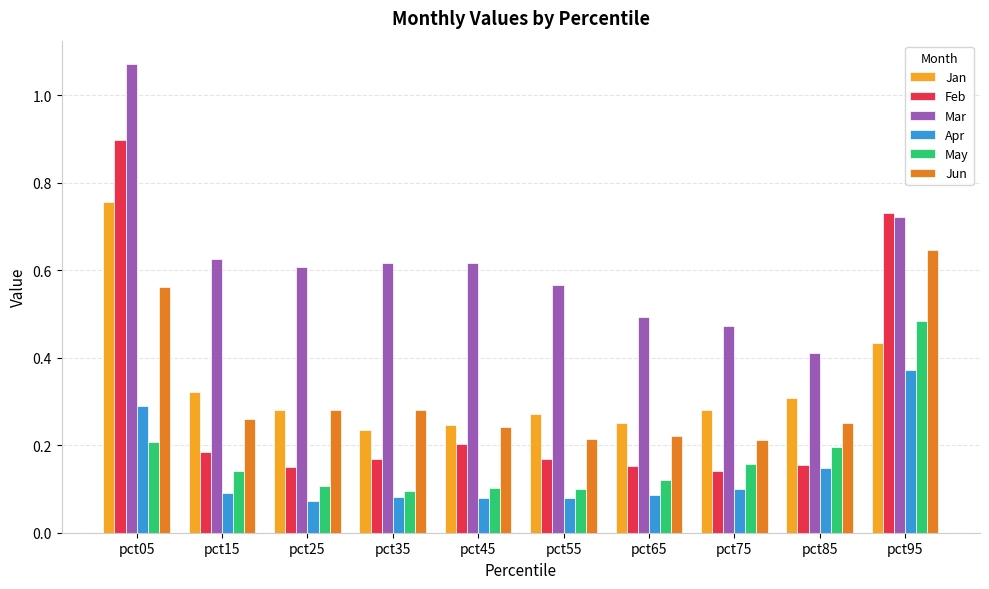

At which label does Jun reach its peak?

pct95